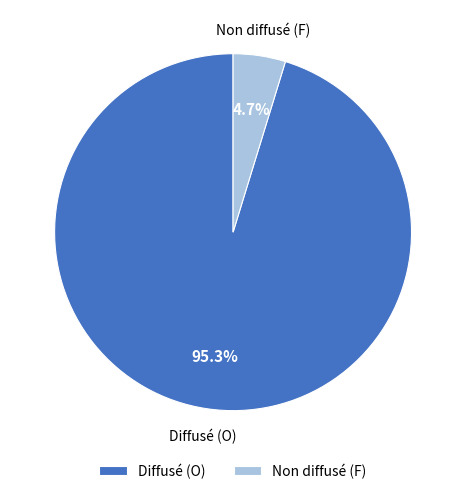

To the nearest percent, what is the average slice percentage?

50%